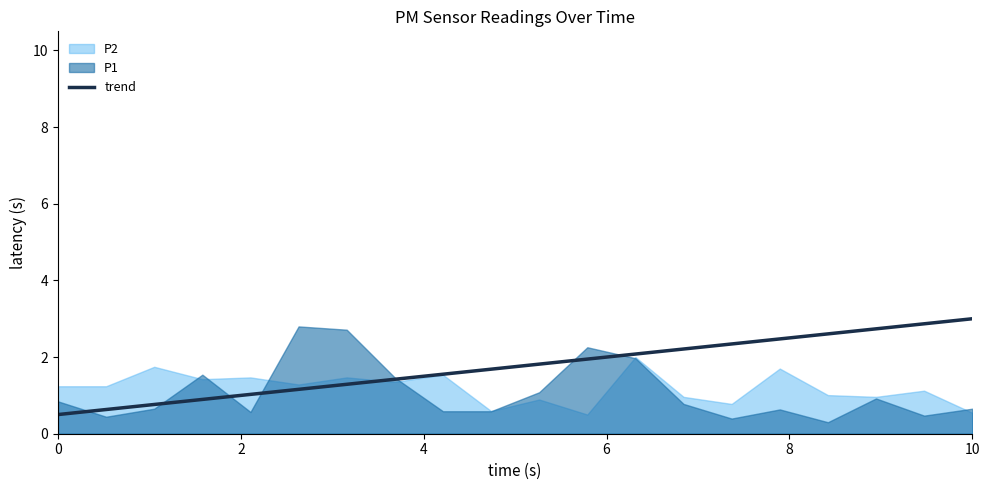

What is the minimum value for trend?

0.5